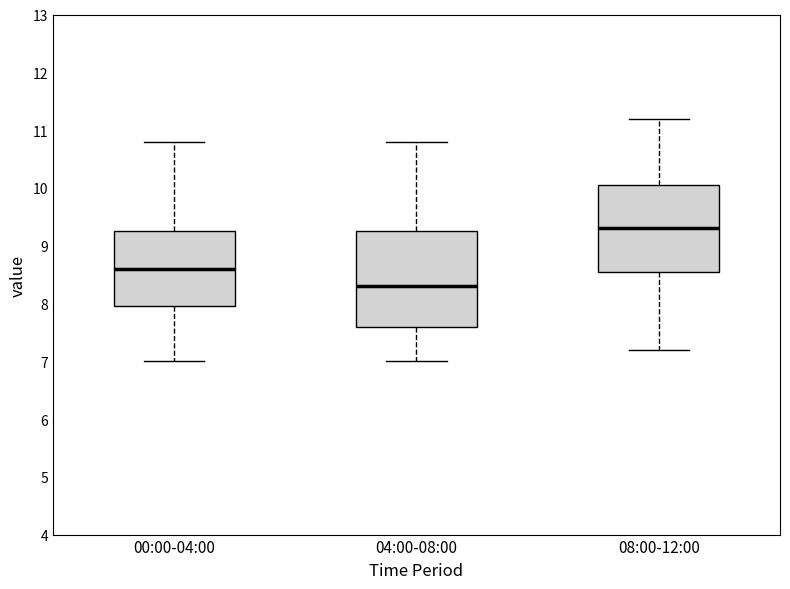

Which box is the tallest, from its lower edge to its upper edge?

04:00-08:00